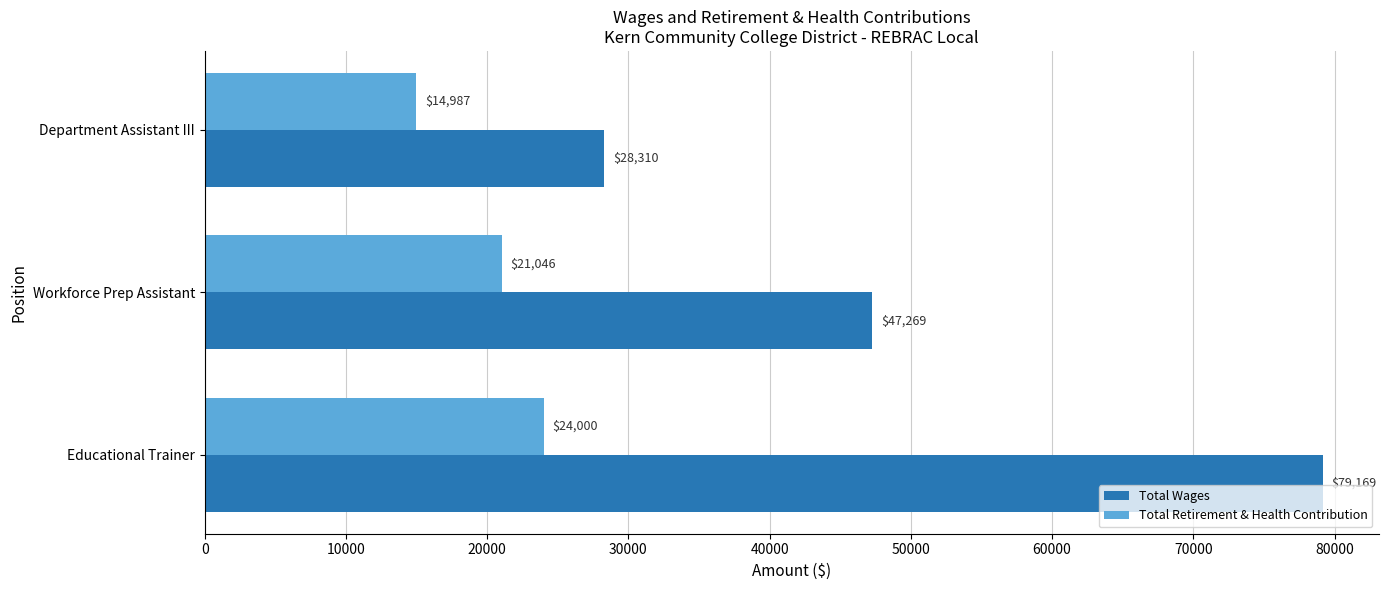

Count the number of categories in the chart.

3